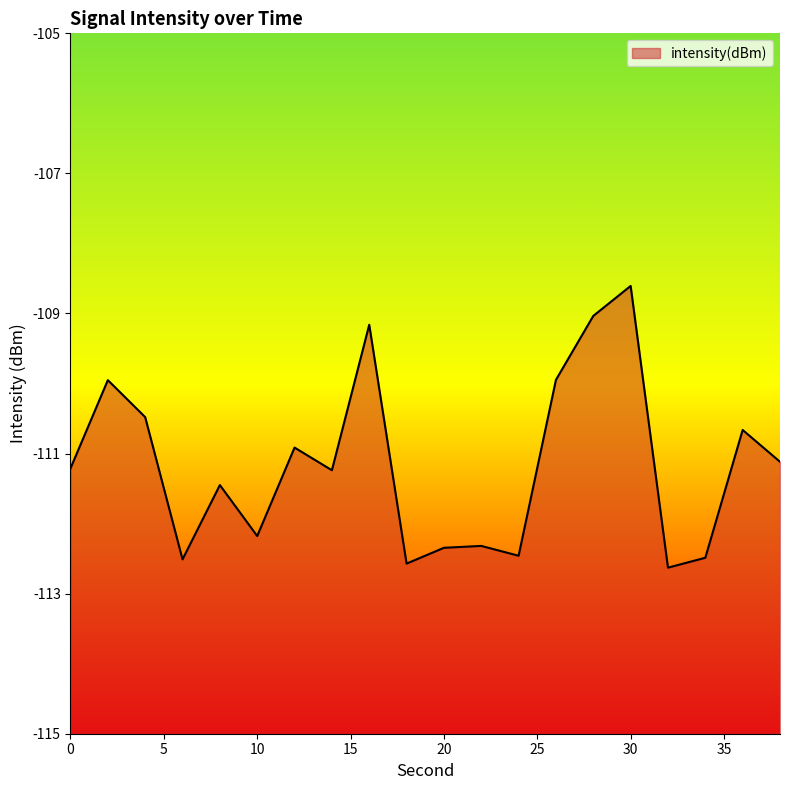

Reading left to right, what are all the values shown in this chart?

0=-111.2	2=-110.0	4=-110.5	6=-112.5	8=-111.4	10=-112.2	12=-110.9	14=-111.2	16=-109.2	18=-112.6	20=-112.3	22=-112.3	24=-112.5	26=-109.9	28=-109.0	30=-108.6	32=-112.6	34=-112.5	36=-110.7	38=-111.1